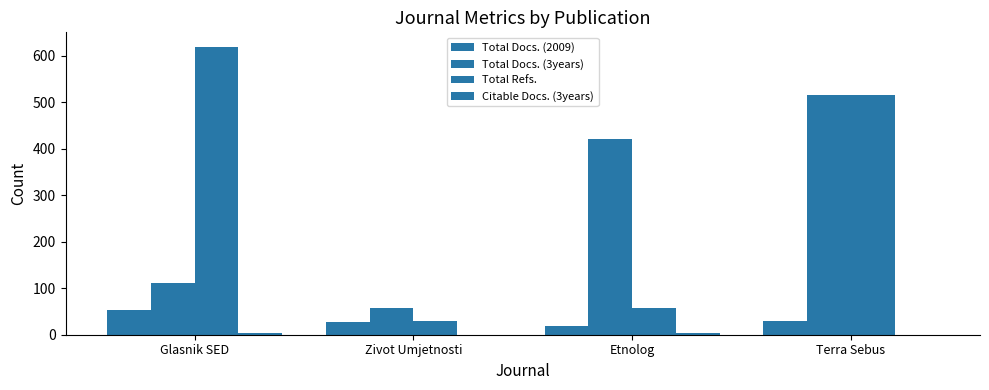

How many categories are shown in the chart?

4